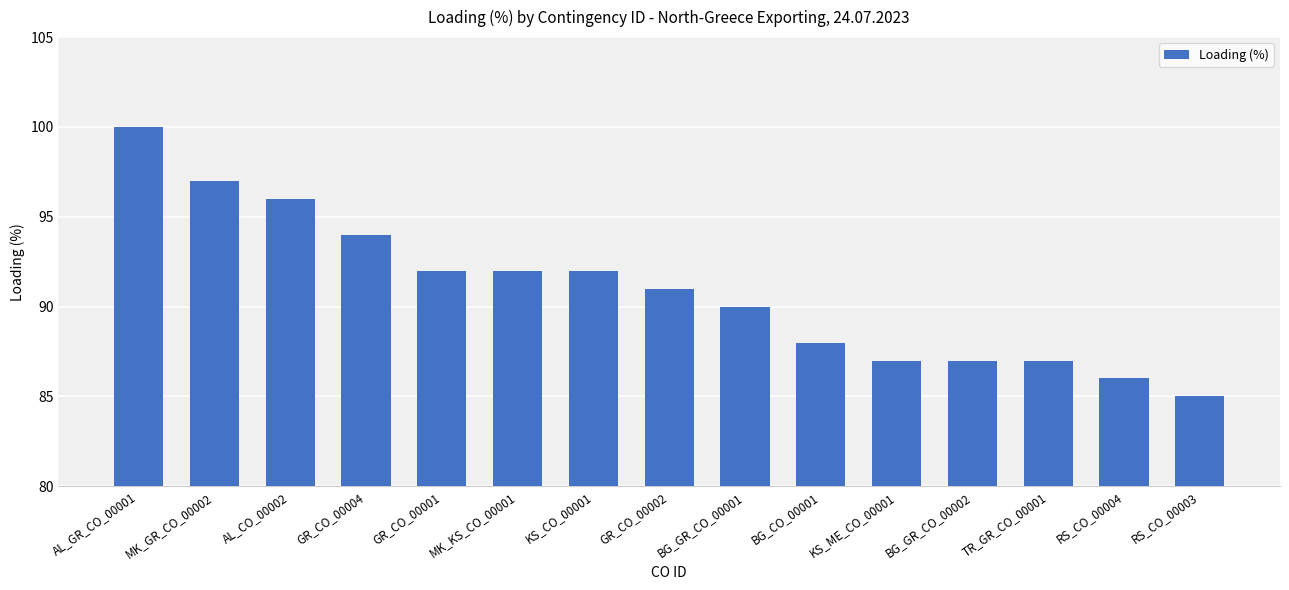

What is the label of the 7th bar from the right?

BG_GR_CO_00001